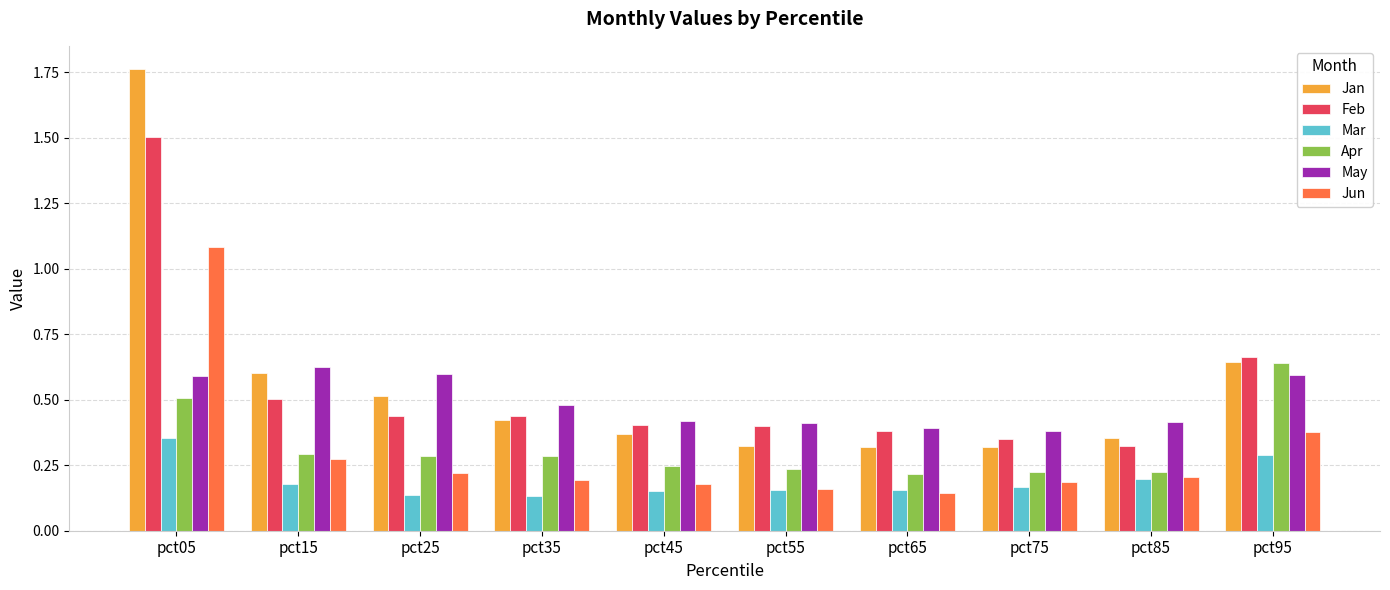

How many Apr values are between 0 and 1?

10